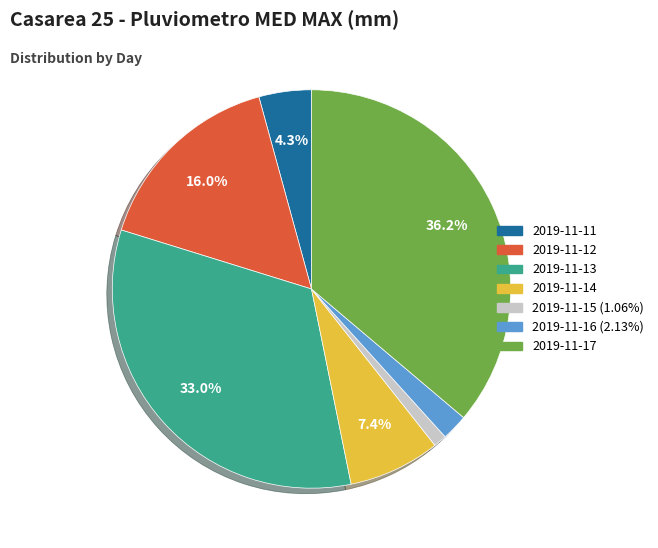

Rank the categories by value from highest to lowest.

2019-11-17, 2019-11-13, 2019-11-12, 2019-11-14, 2019-11-11, 2019-11-16, 2019-11-15